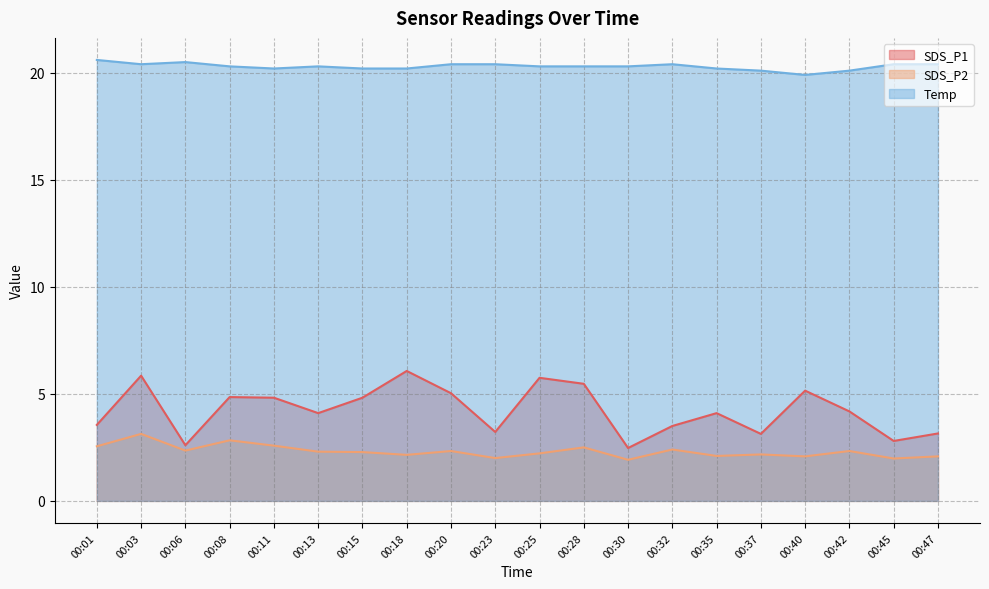

How many interior local valleys does the SDS_P1 series have?

6